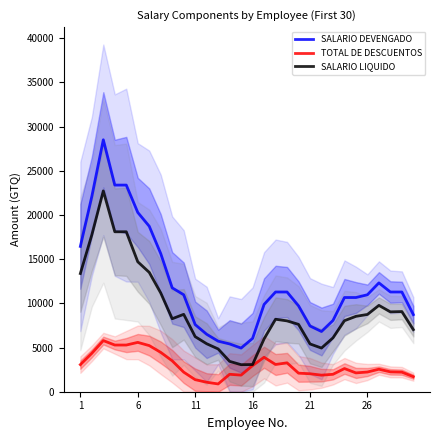

True or false: TOTAL DE DESCUENTOS and SALARIO DEVENGADO intersect in this chart.

False